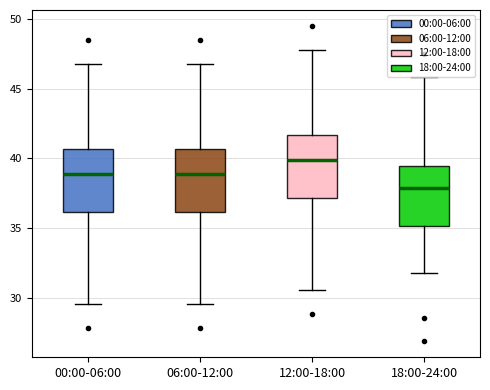

Reading left to right, transcribe this box plot: for each box, give where its median line is, the range the box spans, and where its two whiskers end, as read against the y-axis. The values are not printed on the chart, so give them approximately, as read against the axis.

00:00-06:00: median 39.0, box 36.0 to 40.5, whiskers 29.5 to 47.0
06:00-12:00: median 39.0, box 36.0 to 40.5, whiskers 29.5 to 47.0
12:00-18:00: median 40.0, box 37.0 to 41.5, whiskers 30.5 to 48.0
18:00-24:00: median 38.0, box 35.0 to 39.5, whiskers 32.0 to 46.0